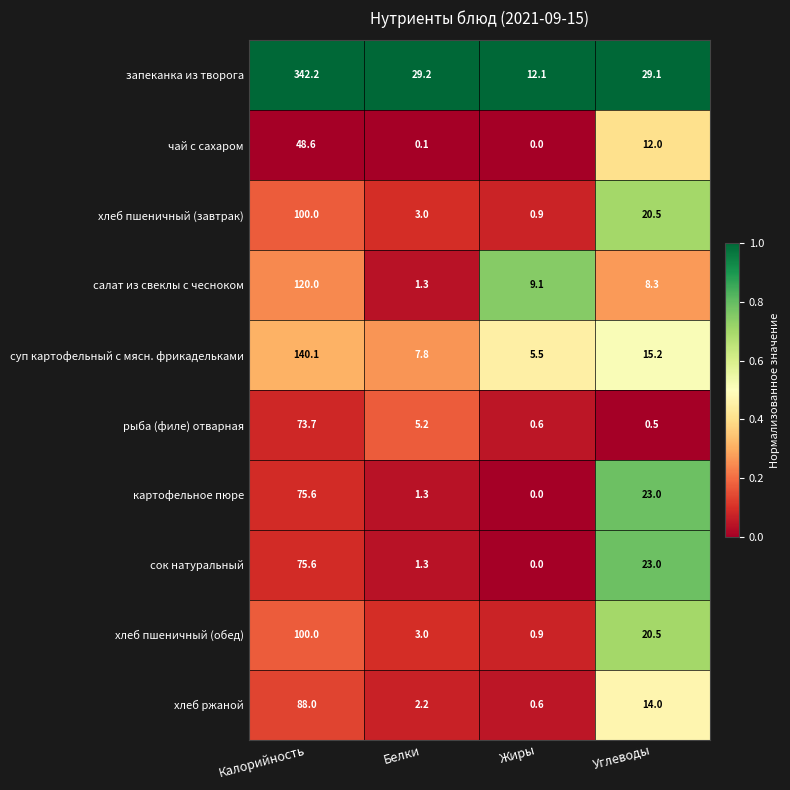

What is the difference between the рыба (филе) отварная values at Белки and Калорийность?

68.5